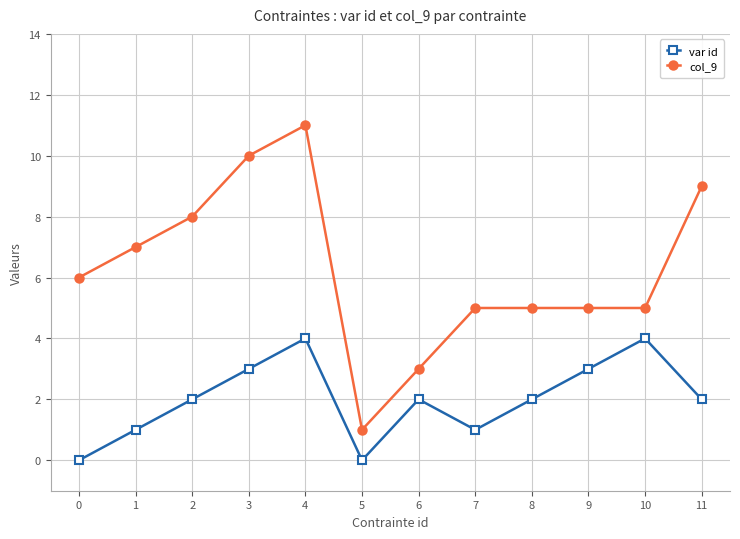

Count the var id values in the range 1 to 3.

8